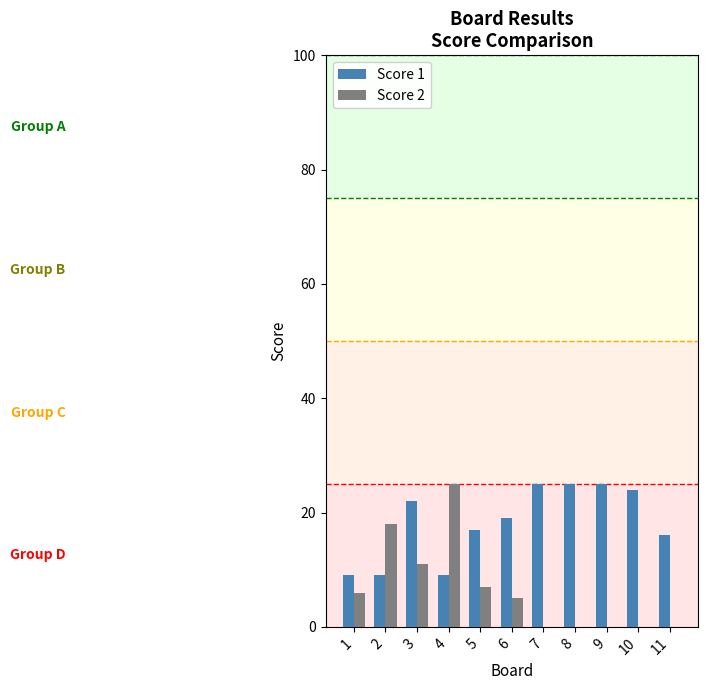

What are all the series names shown in the legend?

Score 1, Score 2